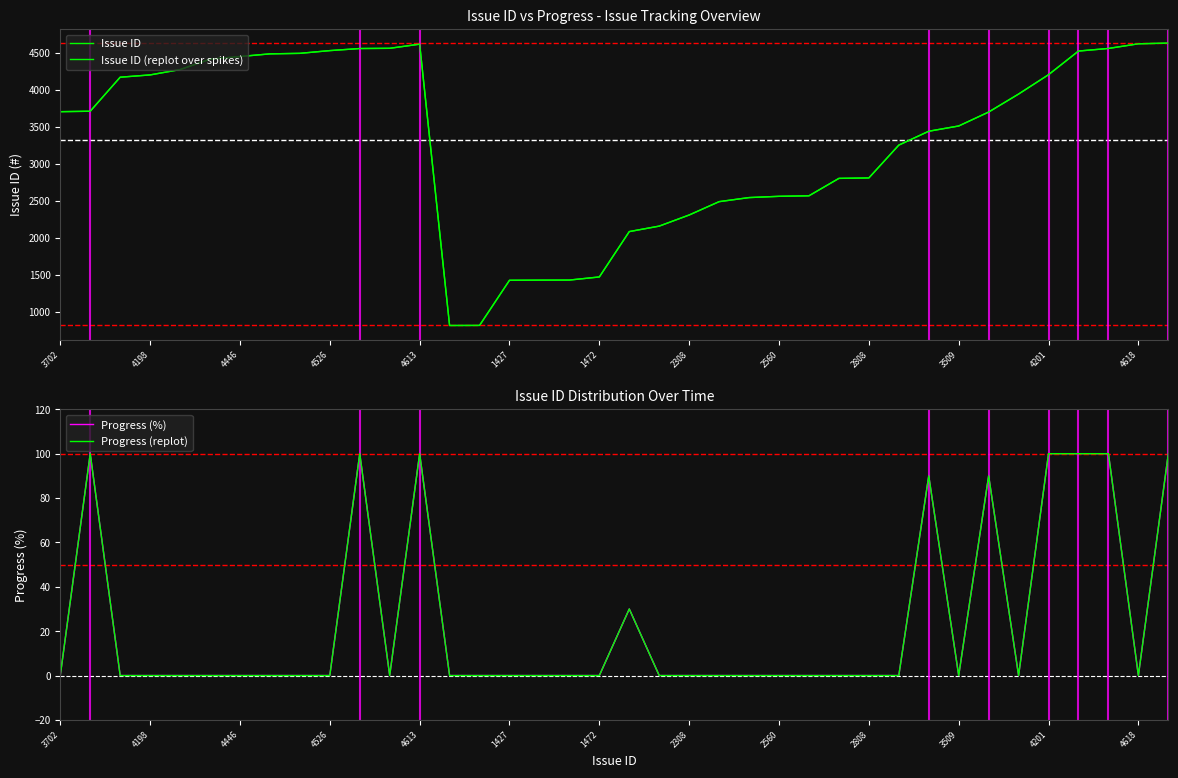

List the series in order of their peak value, lowest first.

Progress (%), Progress (replot), Issue ID, Issue ID (replot over spikes)